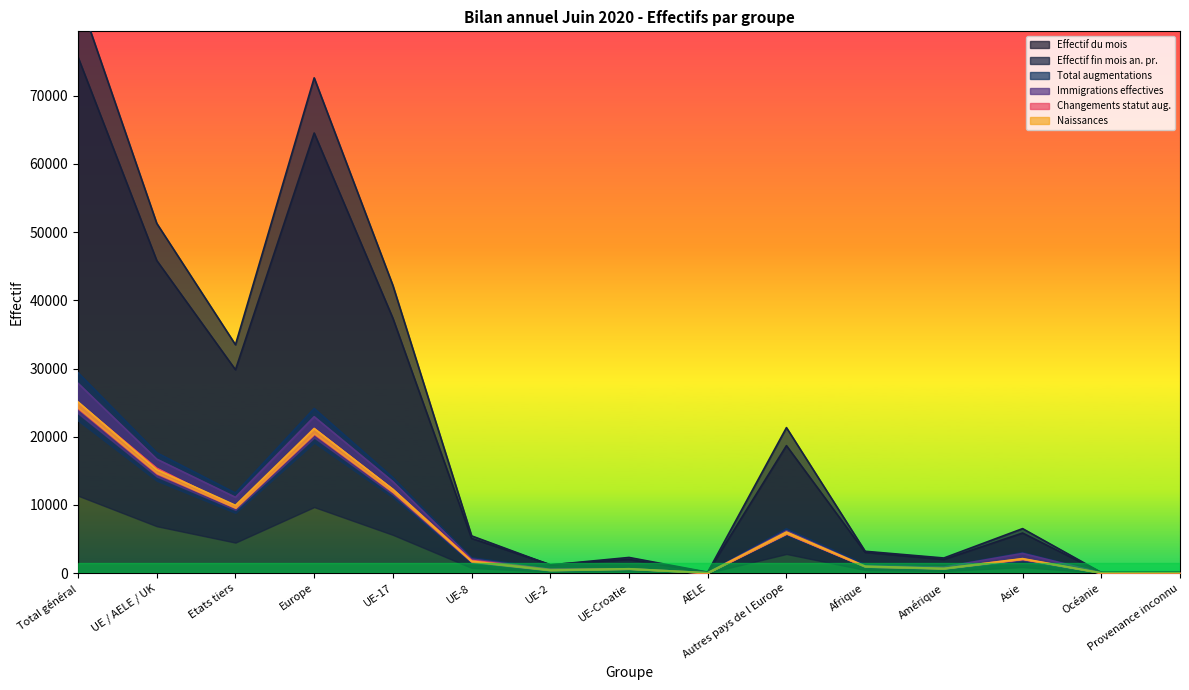

In Effectif du mois, how many points are lower than both neighbors (excluding endpoints)?

5